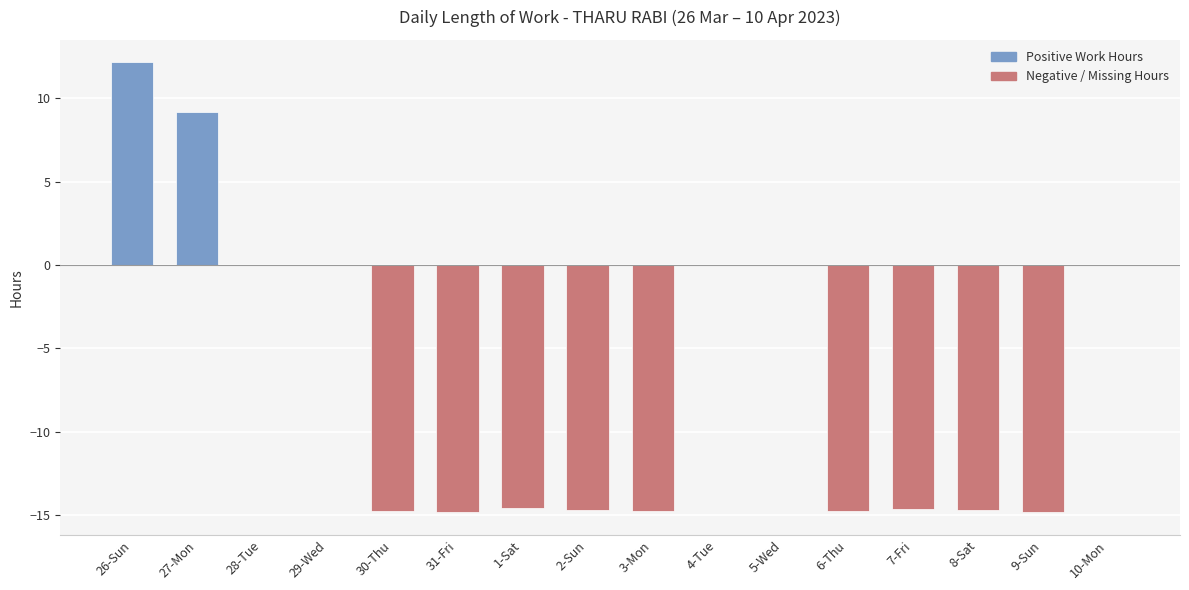

What is the difference between the values at 10-Mon and 9-Sun?

14.8